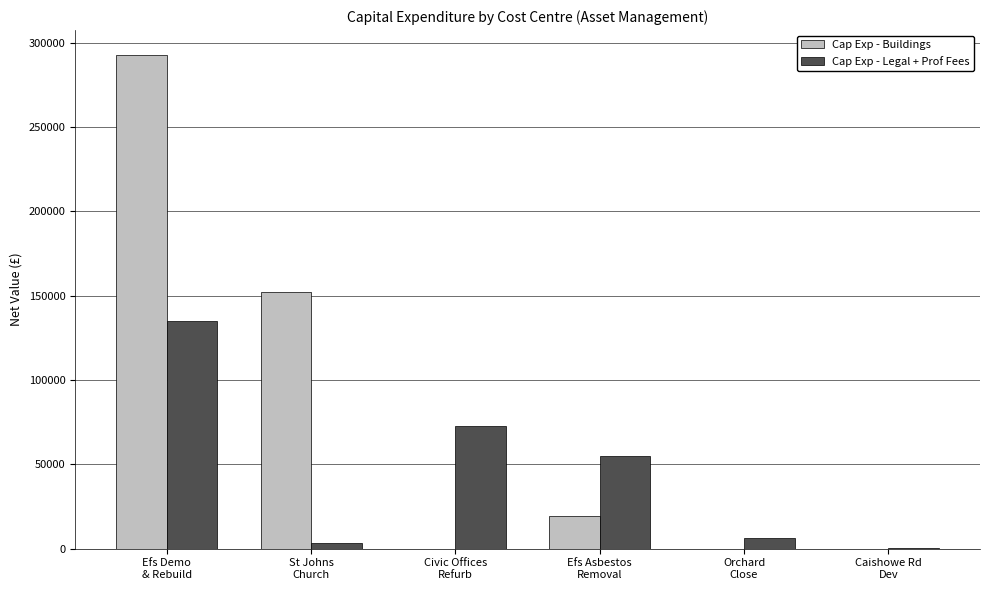

What is the maximum value shown in the chart?

292922.3